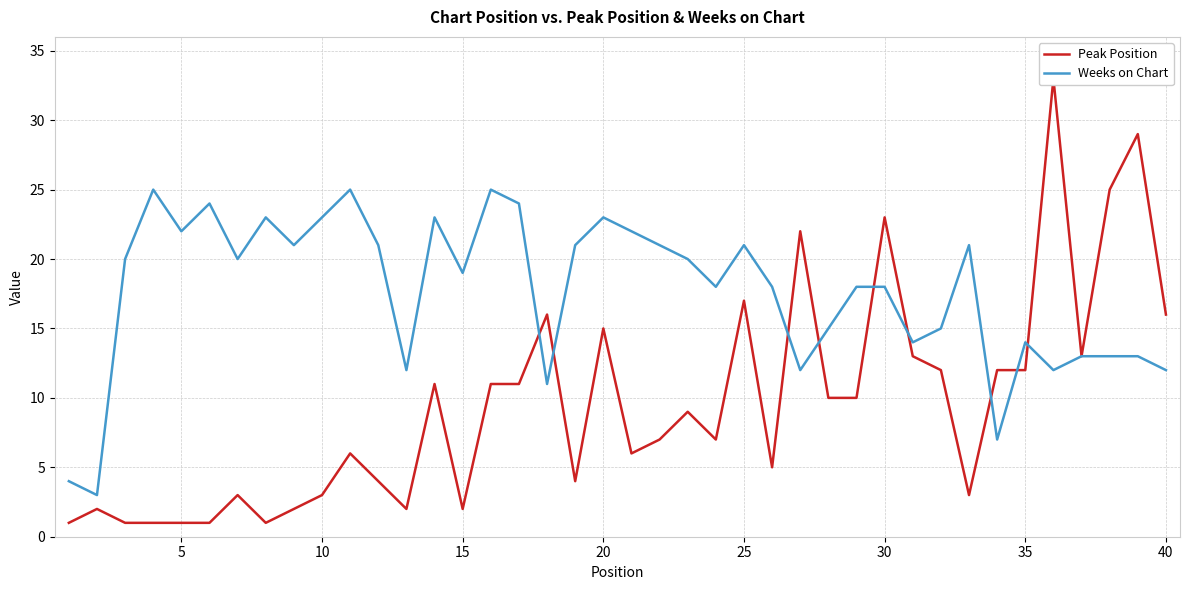

How many data points does each series have?

40